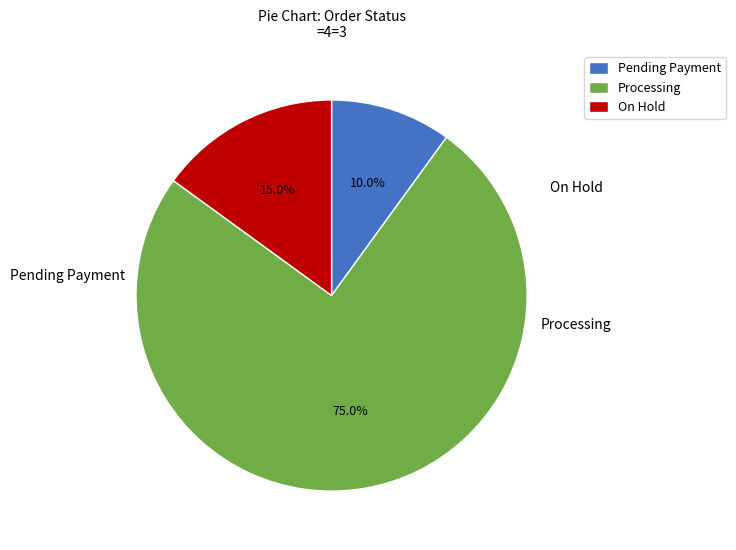

Which category has the smallest portion of the pie?

Pending Payment